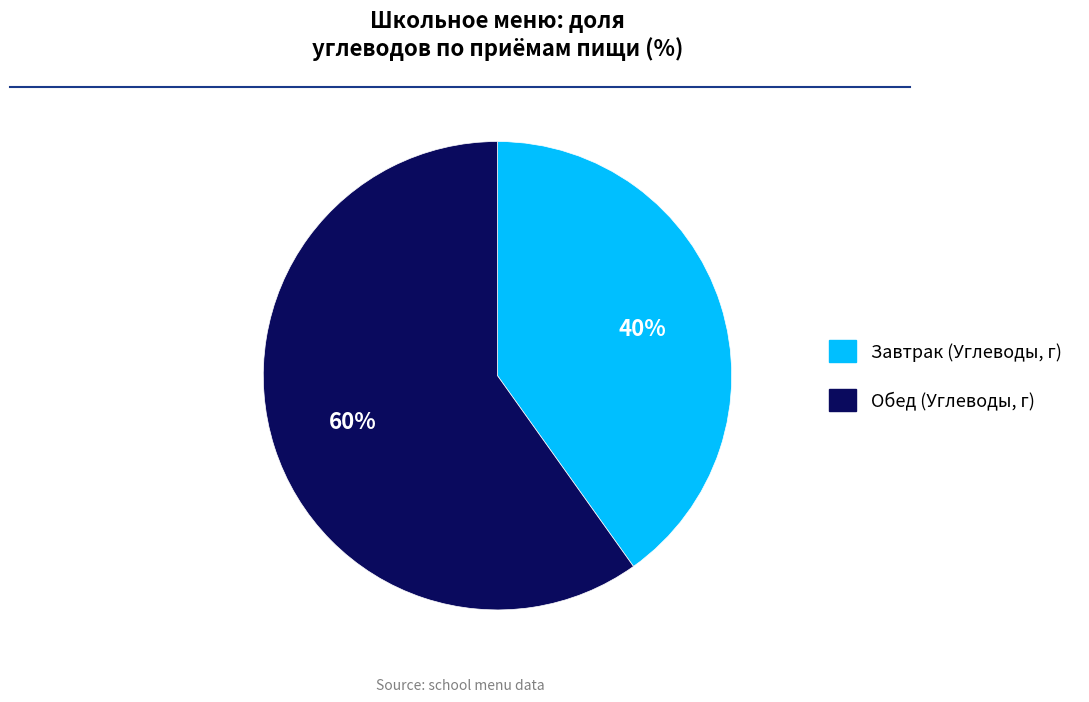

Is there a majority slice in this chart?

Yes